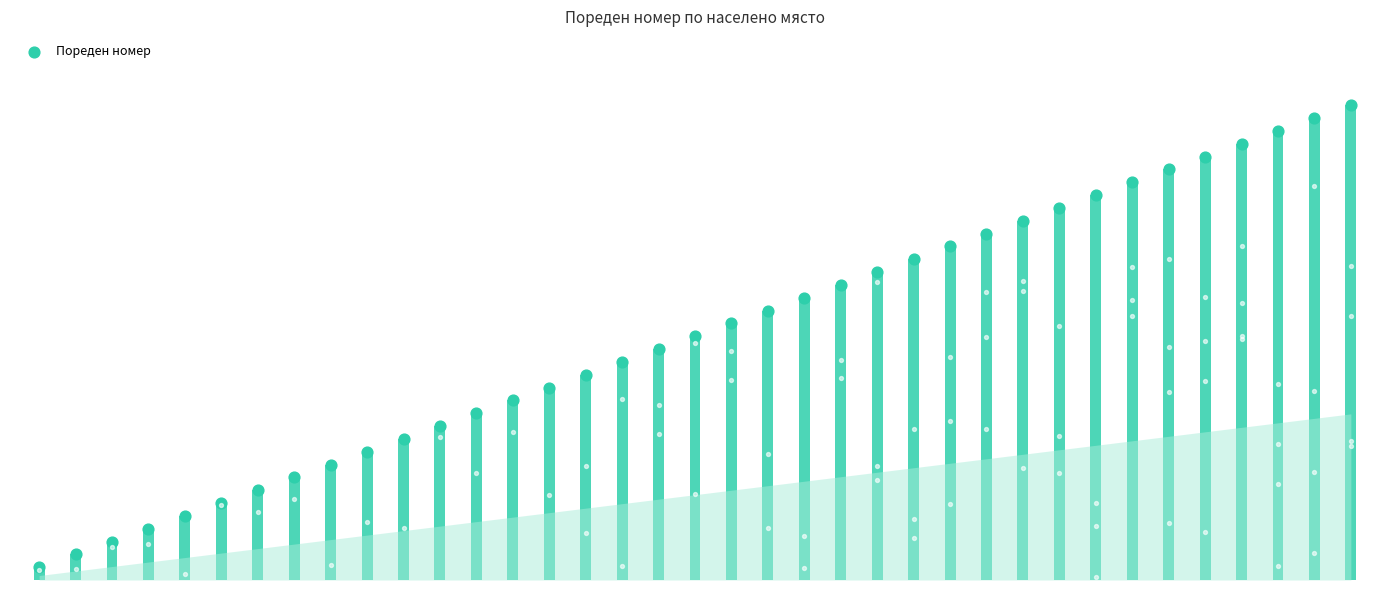

Which has a higher value, −5 or 31?

31